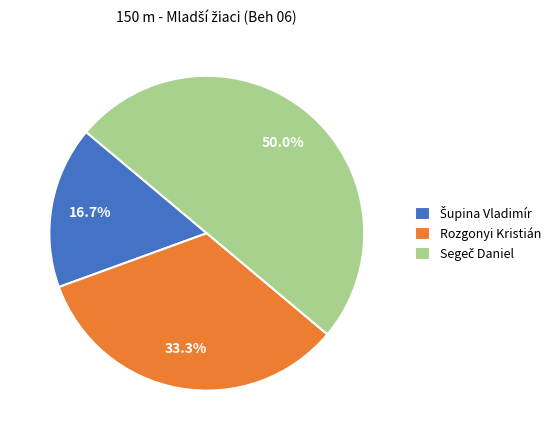

Does Rozgonyi Kristián account for over 50% of the chart?

No